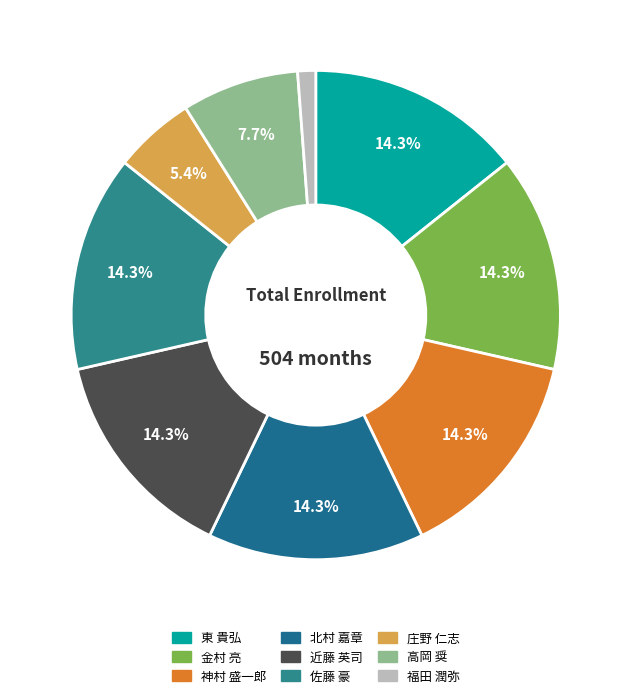

Is the sum of 近藤 英司 and 庄野 仁志 greater than half?

No